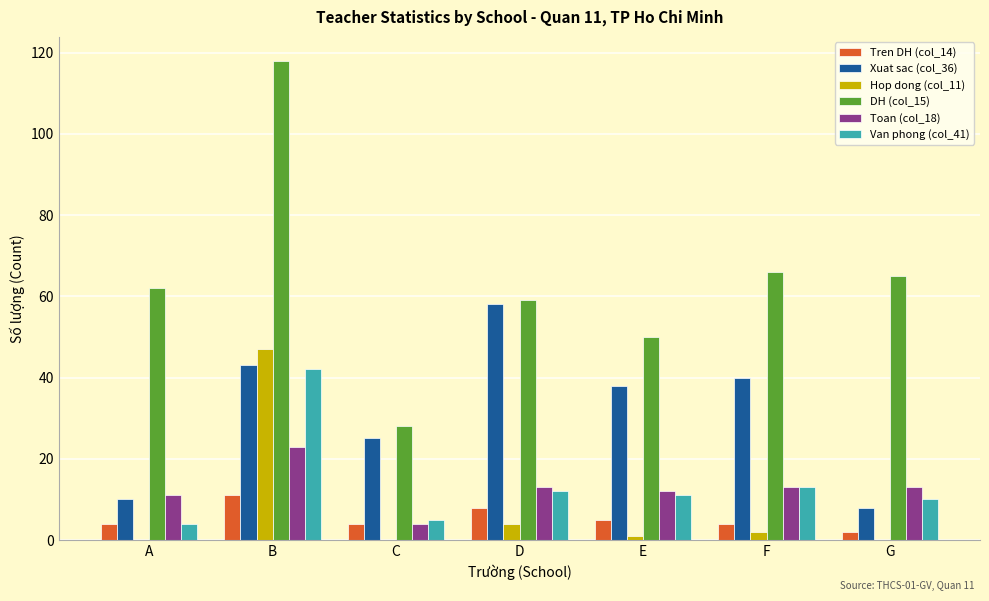

Which series has the widest spread of values?

DH (col_15)